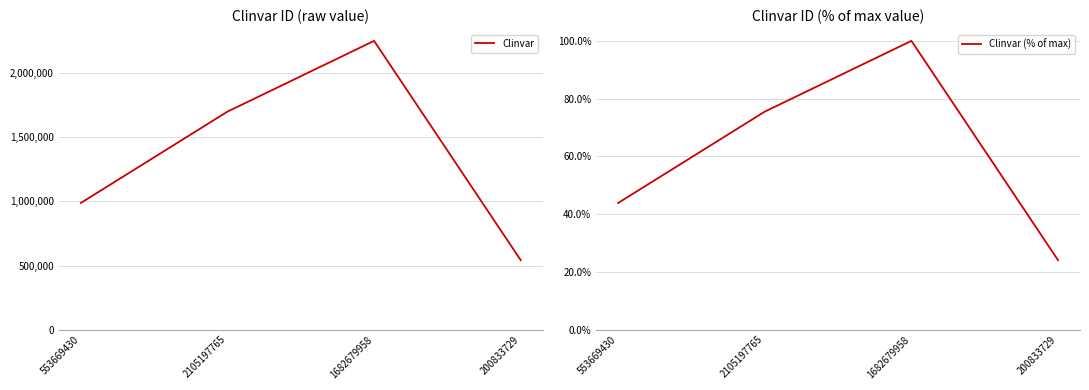

True or false: Clinvar (% of max) and Clinvar cross at least once.

False